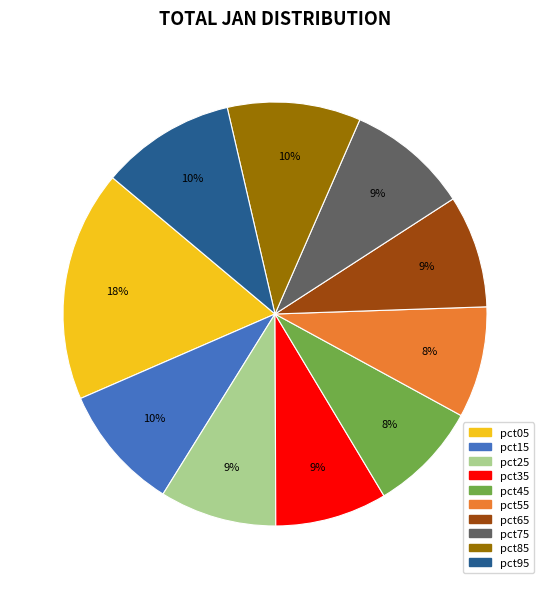

What percentage is the pct65 slice, to the nearest percent?

9%